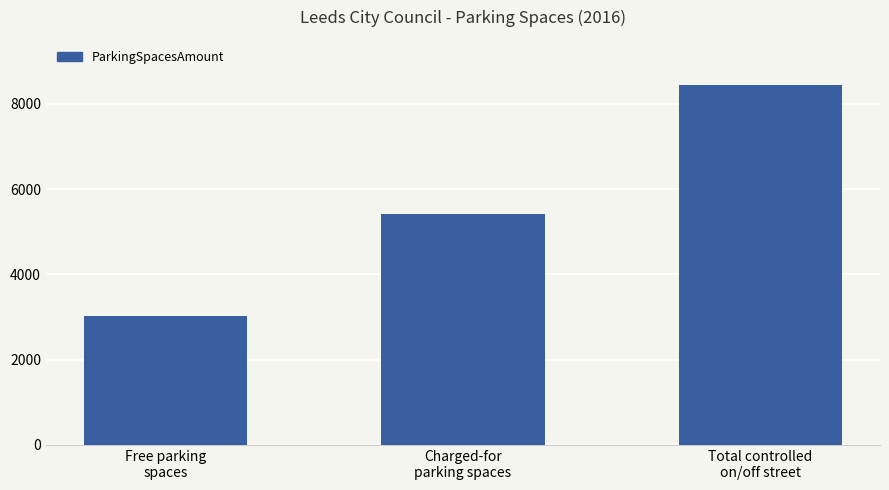

What value does the data have at Free parking
spaces, to the nearest 10?

3030